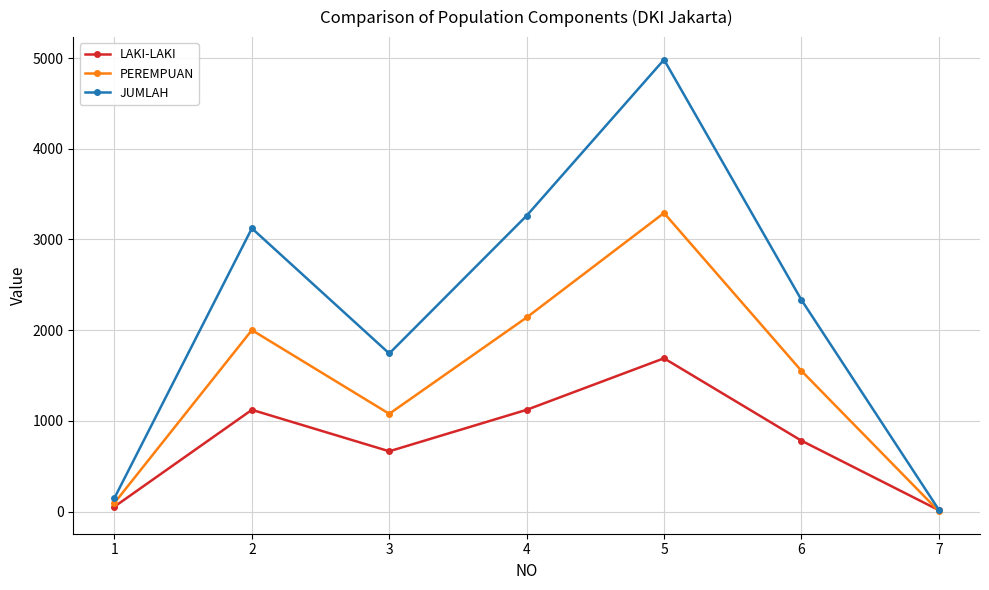

Is this an area chart (filled region under the line)?

No